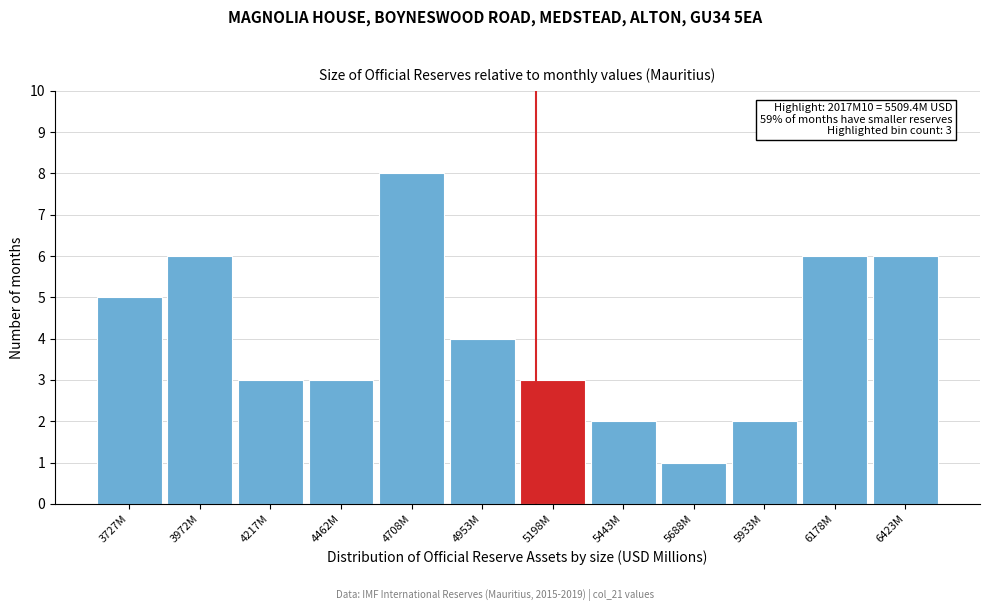

Reading left to right, list all the values displayed in this chart.

3727M=5	3972M=6	4217M=3	4462M=3	4708M=8	4953M=4	5198M=3	5443M=2	5688M=1	5933M=2	6178M=6	6423M=6